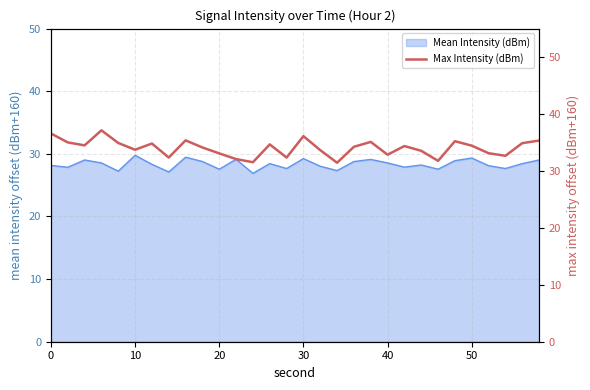

Does the chart have visible grid lines?

Yes